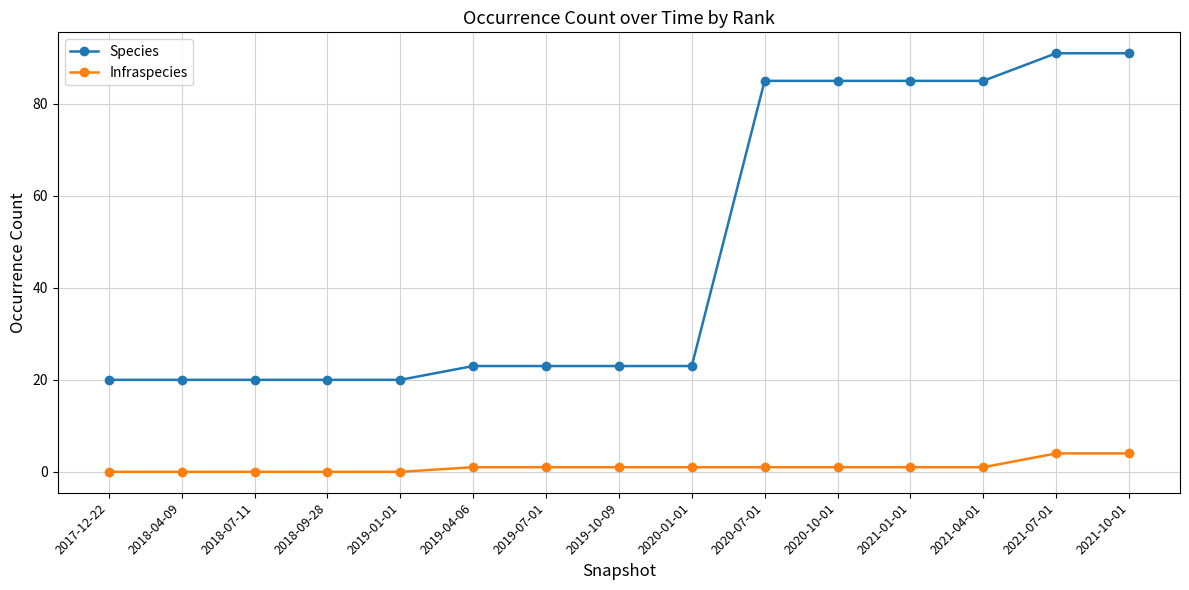

What is the difference between the Species values at 2019-01-01 and 2019-04-06?

3